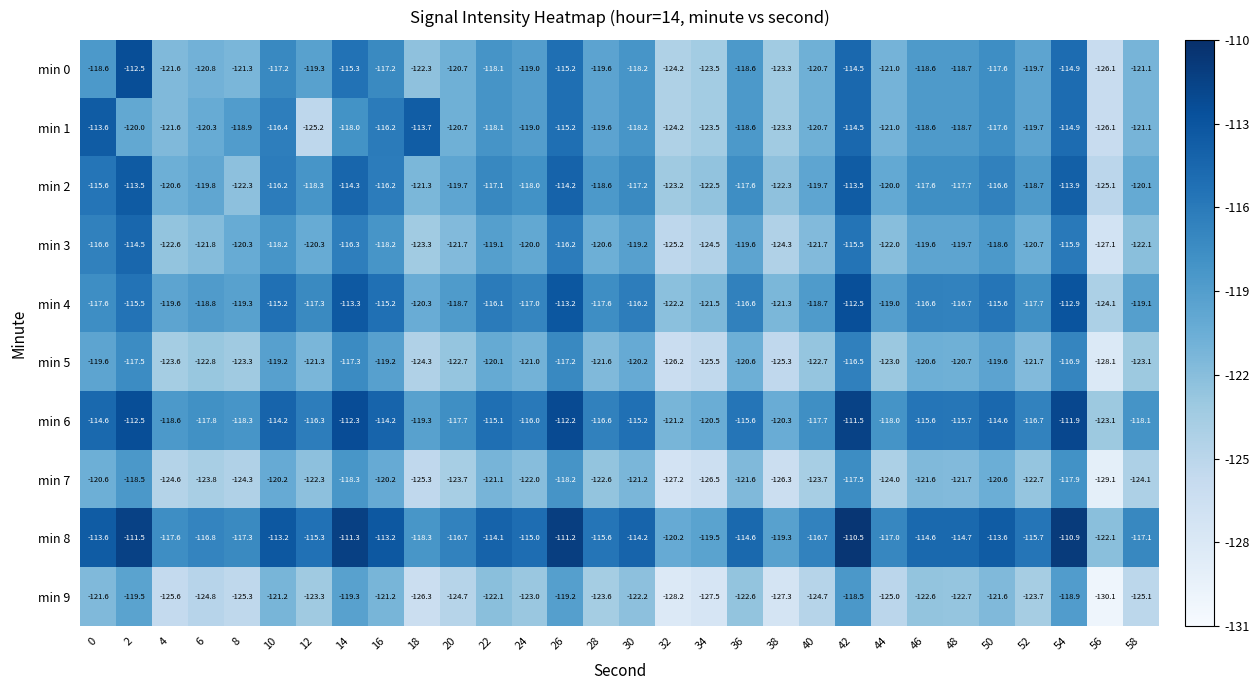

What is the difference between the highest and lowest values at 20?

8.0